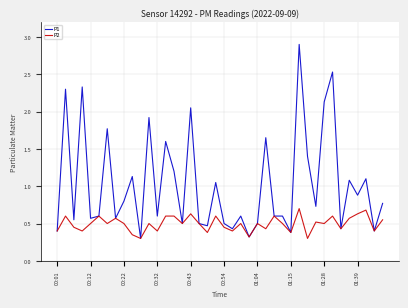

Which series has the largest total across all categories?

P1